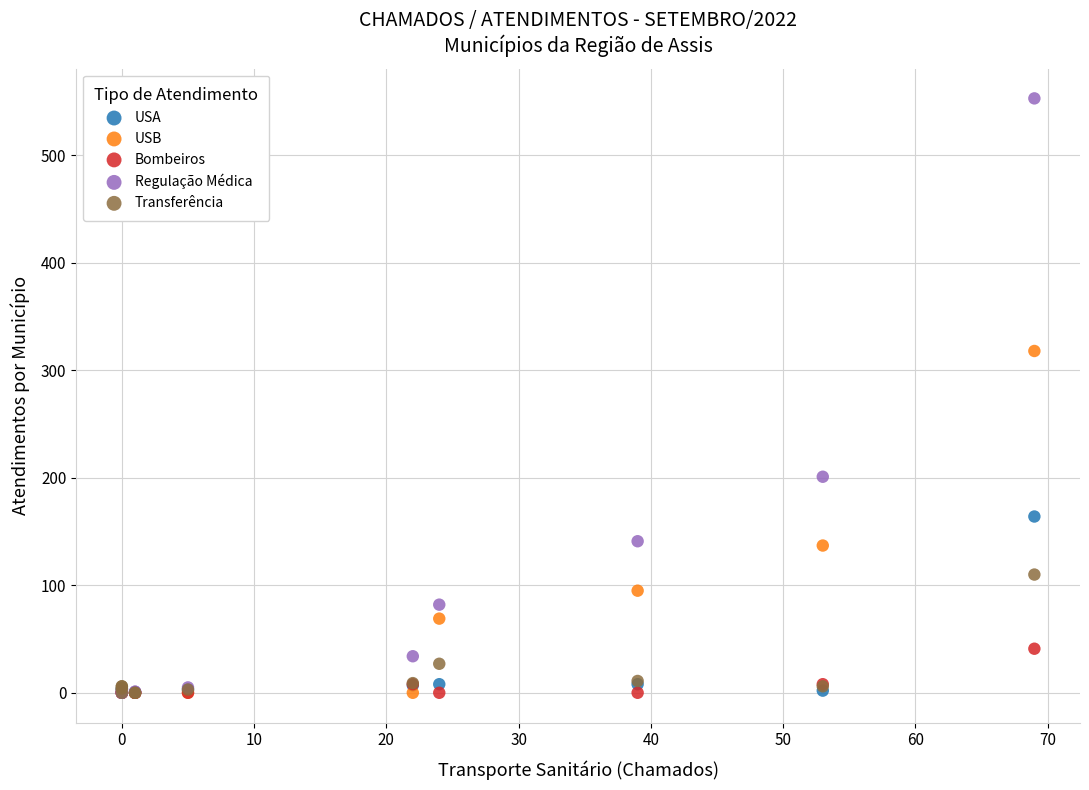

Across all series, what Y value is closest to 276?

318